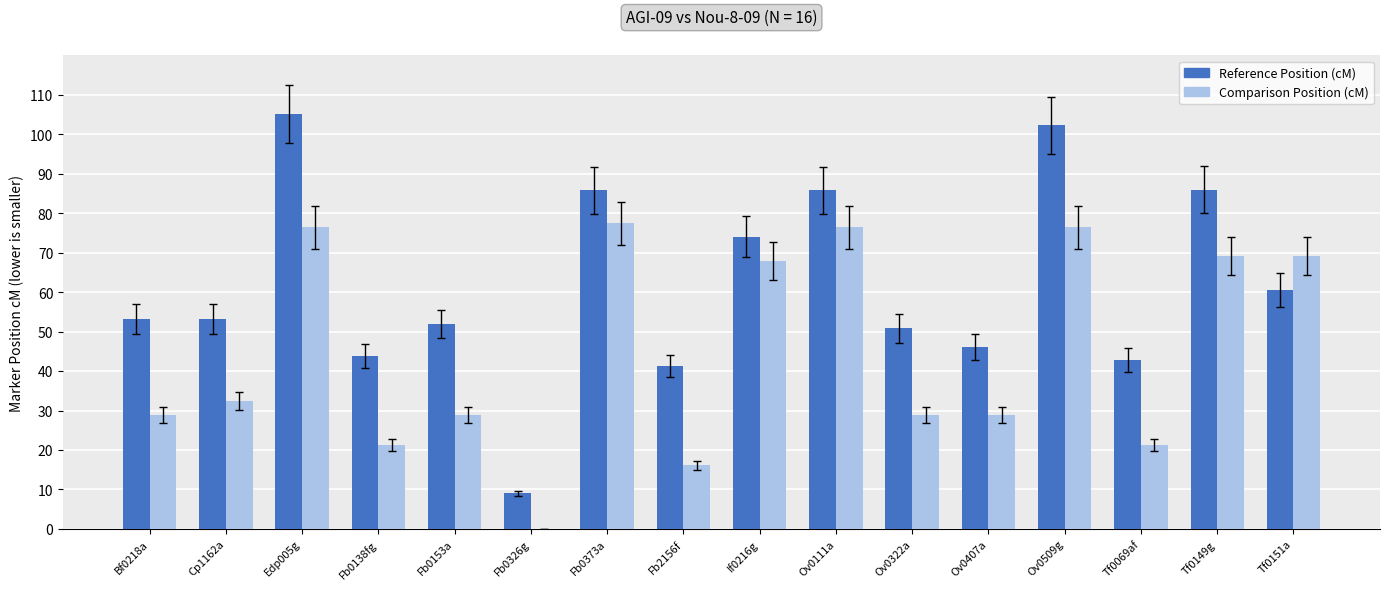

The value of Reference Position (cM) at Fb2156f is 21.3. True or false?

False